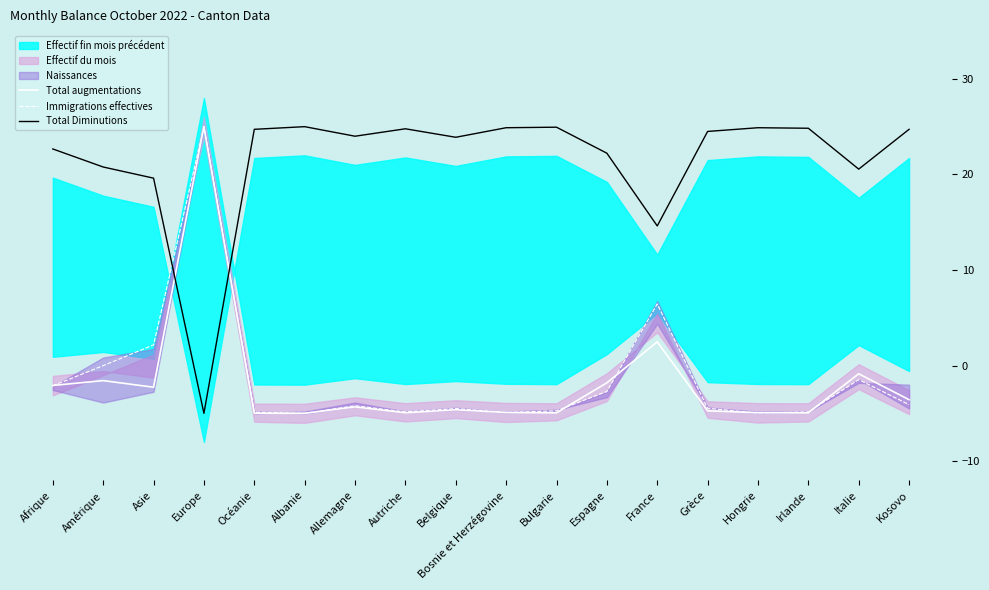

What is the difference between the highest and lowest values at Afrique?

24.8